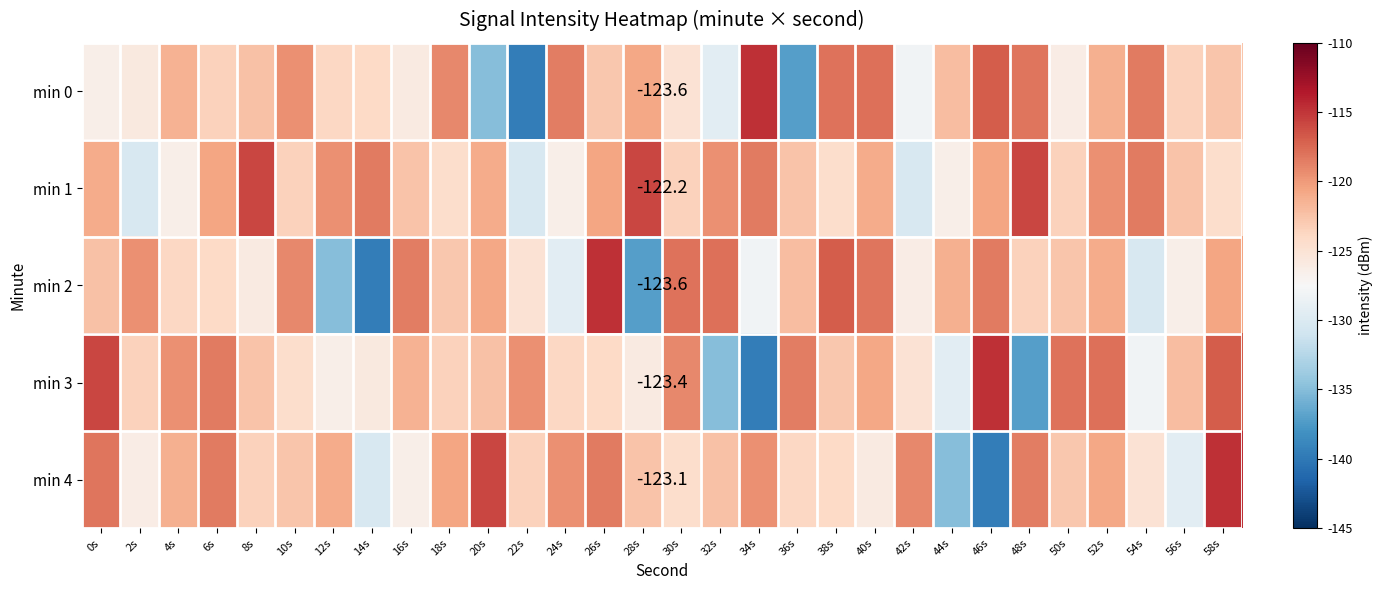

True or false: min 3 has a value of -53.5 at 54s.

False